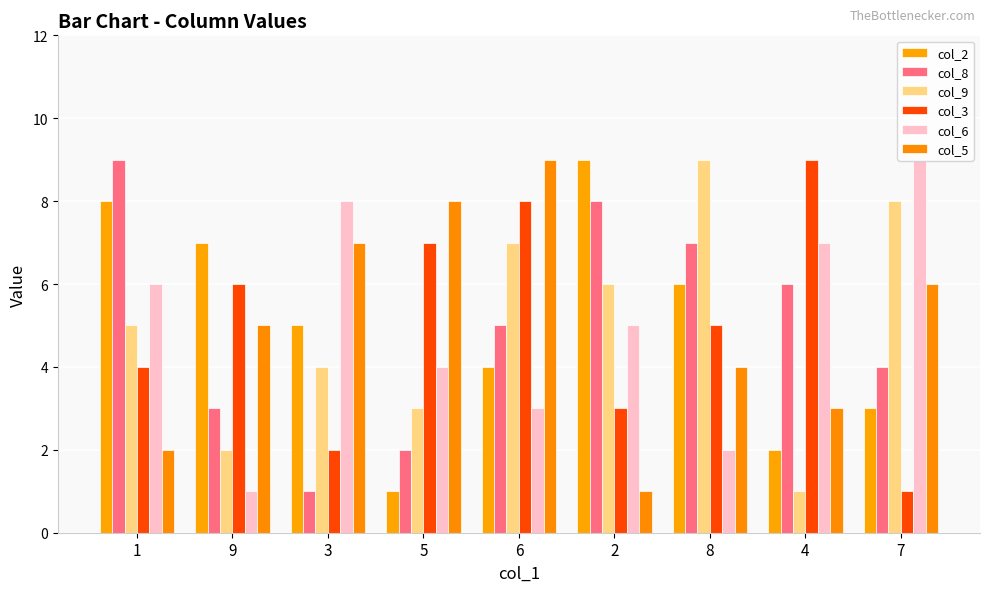

What is the value of the col_2 bar at the 7th from the left?

6